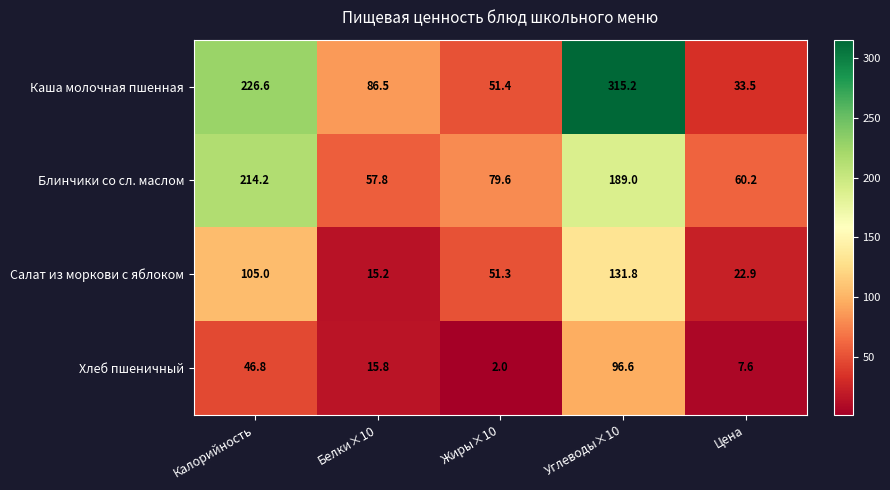

True or false: Хлеб пшеничный has a value of 51.6 at Углеводы×10.

False